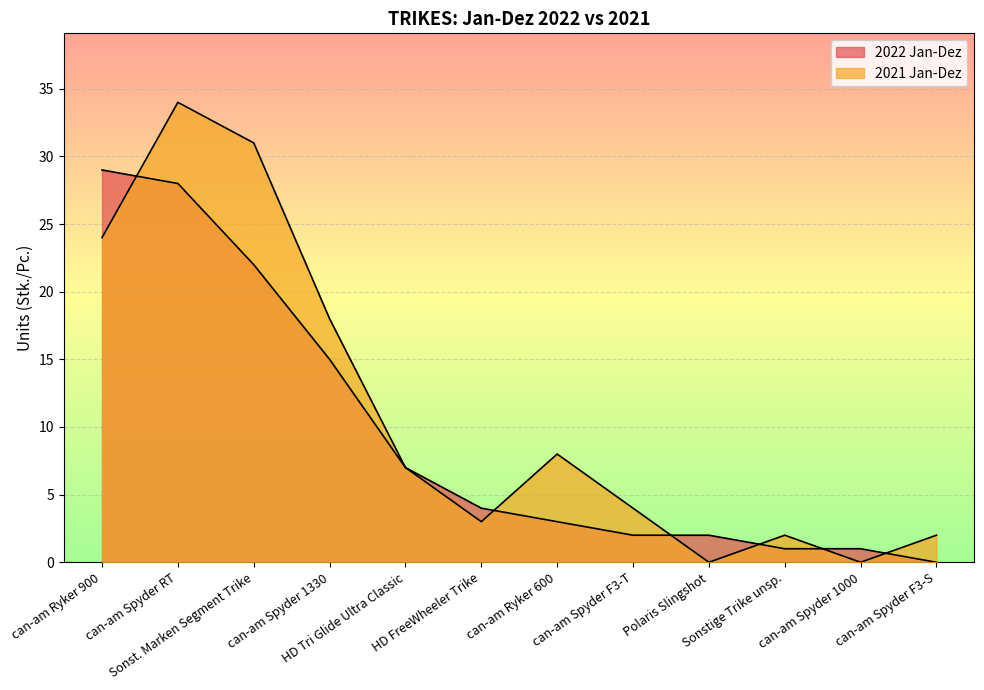

After their last crossing, which series has the higher values: 2021 Jan-Dez or 2022 Jan-Dez?

2021 Jan-Dez